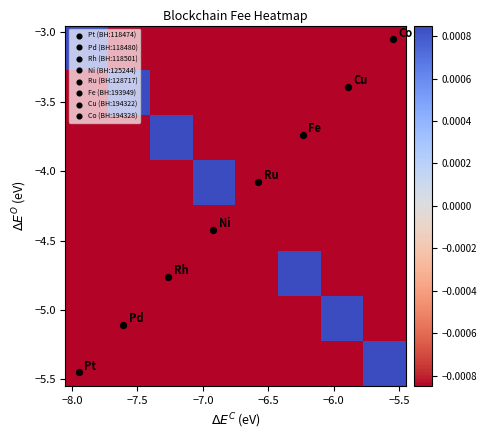

Count the number of categories in the chart.

8